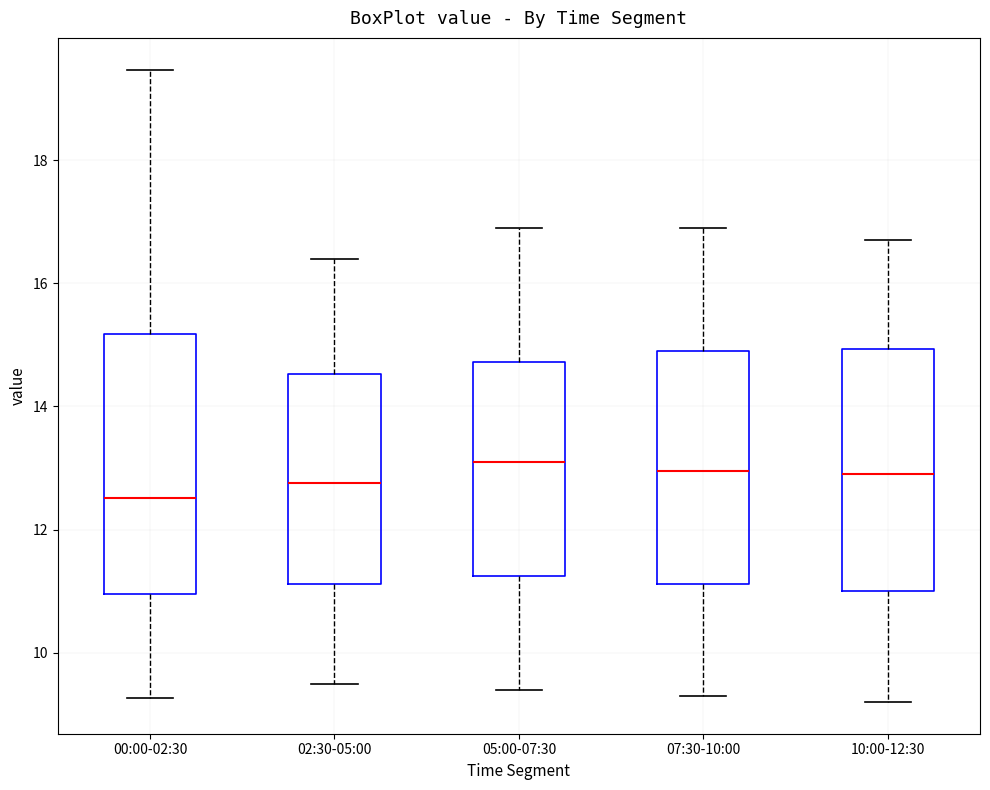

Reading left to right, transcribe this box plot: for each box, give where its median line is, the range the box spans, and where its two whiskers end, as read against the y-axis. The values are not printed on the chart, so give them approximately, as read against the axis.

00:00-02:30: median 12.6, box 11.0 to 15.2, whiskers 9.2 to 19.4
02:30-05:00: median 12.8, box 11.2 to 14.6, whiskers 9.6 to 16.4
05:00-07:30: median 13.2, box 11.2 to 14.8, whiskers 9.4 to 17.0
07:30-10:00: median 13.0, box 11.2 to 15.0, whiskers 9.4 to 17.0
10:00-12:30: median 13.0, box 11.0 to 15.0, whiskers 9.2 to 16.8